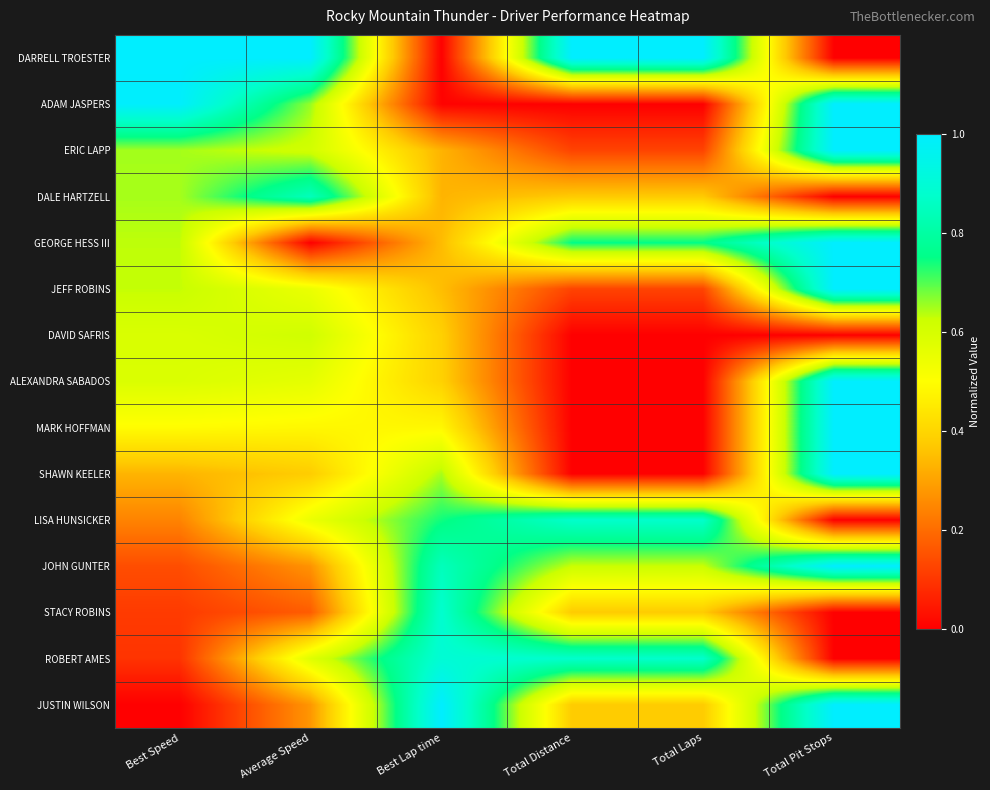

What is the difference between the highest and lowest values at Average Speed?

1.0